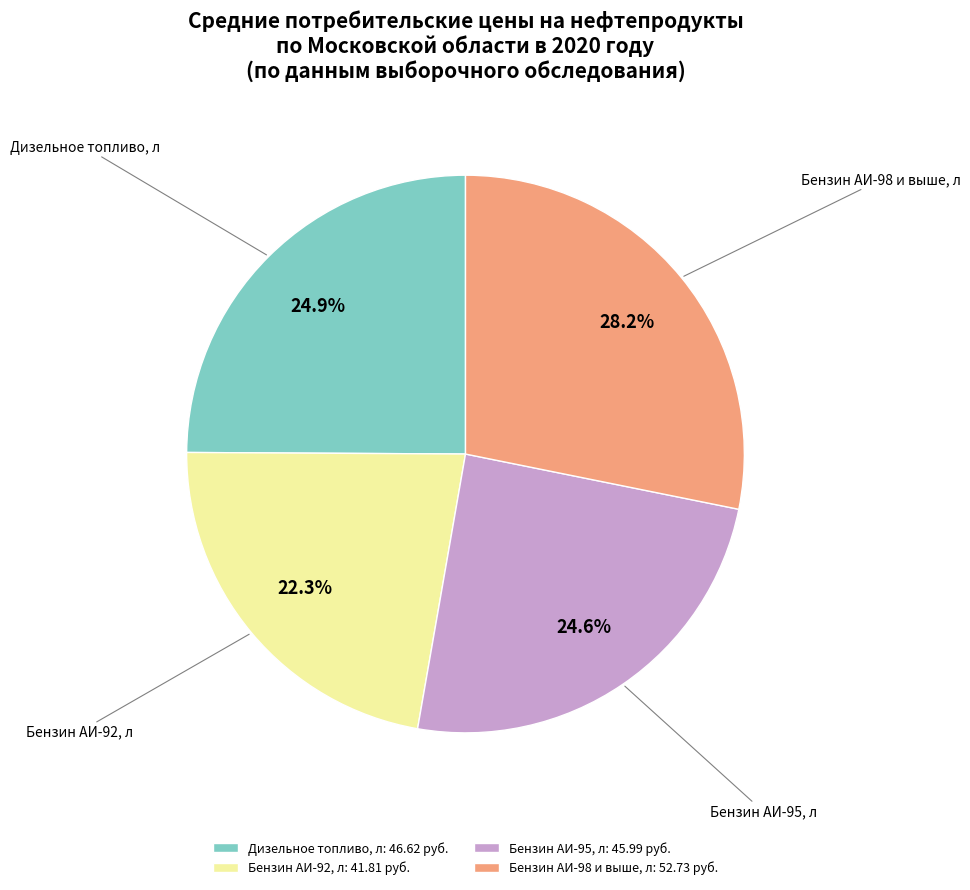

Do Бензин АИ-92, л and Бензин АИ-95, л together represent more than half of the pie?

No